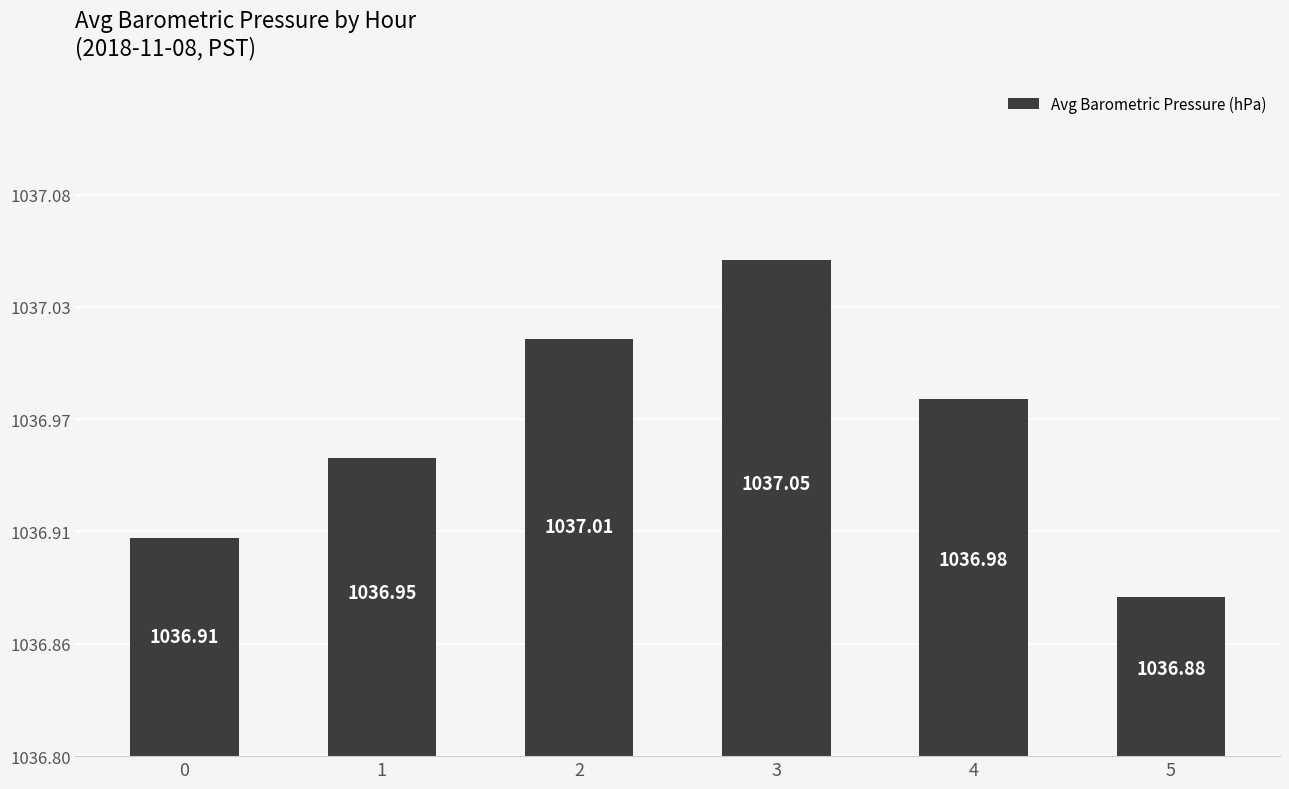

Are the bars horizontal?

No